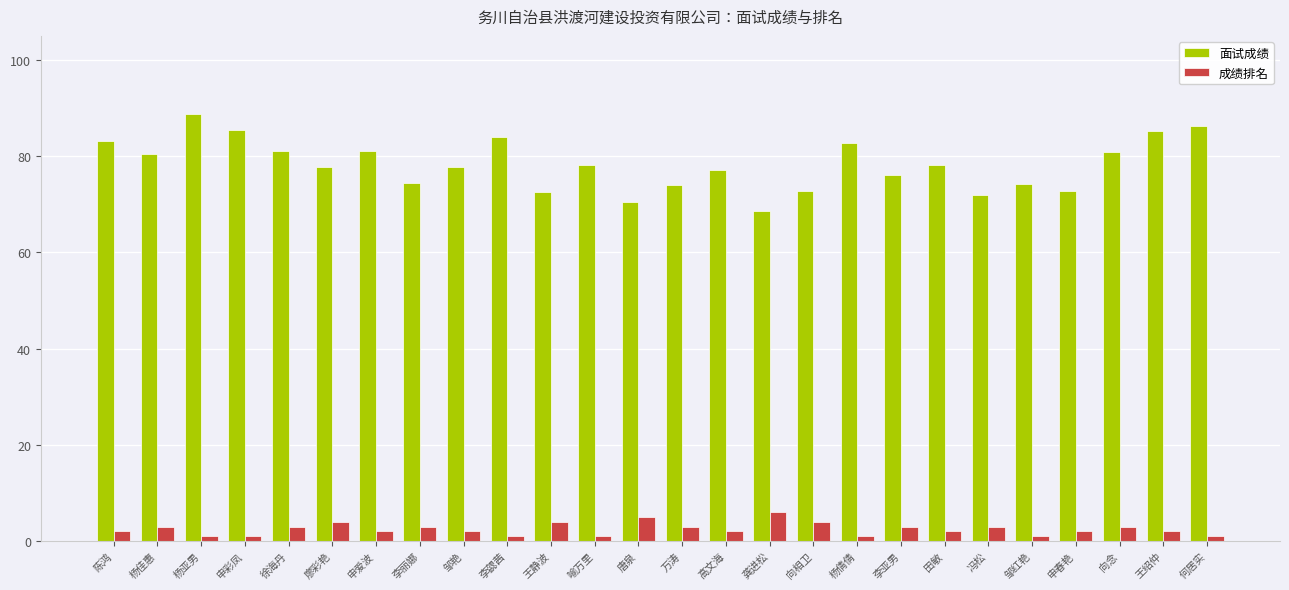

Which series has the largest total across all categories?

面试成绩